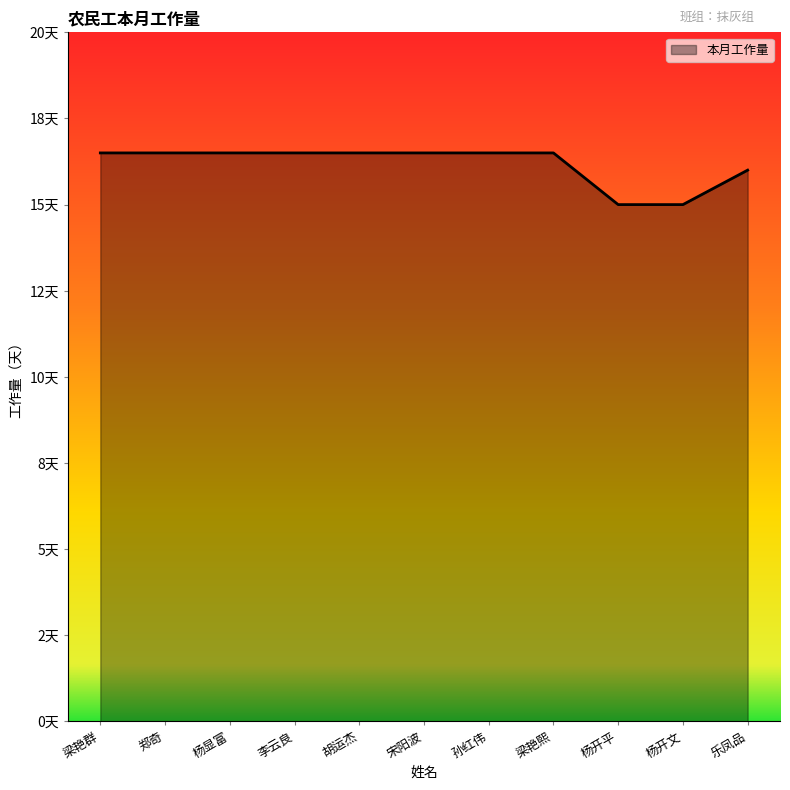

Reading left to right, list all the values displayed in this chart.

16.5	16.5	16.5	16.5	16.5	16.5	16.5	16.5	15.0	15.0	16.0